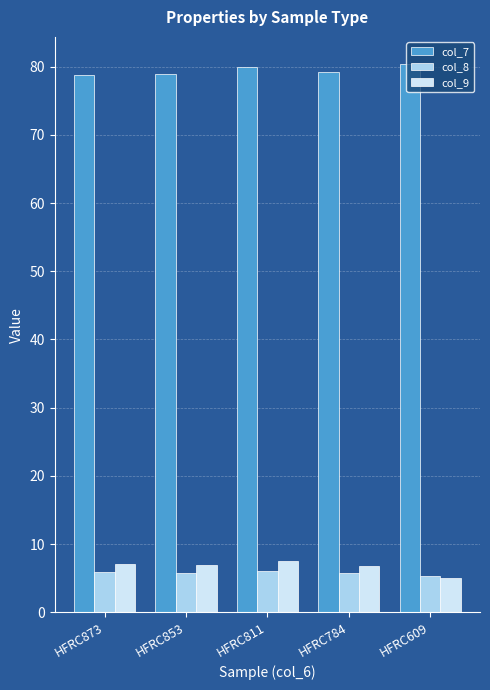

What is the difference between the maximum and minimum values in the col_9 series?

2.5